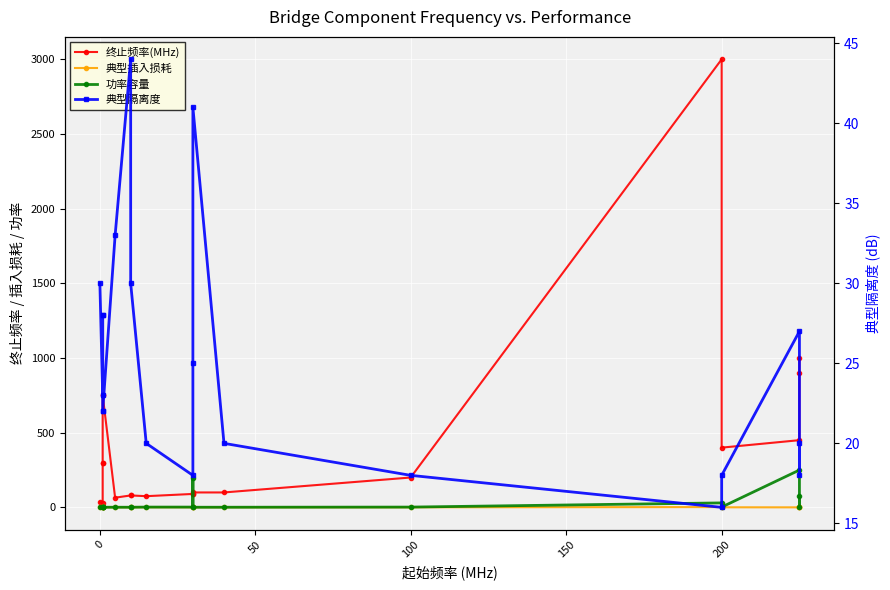

The value of 典型隔离度 at 11 is 6.8. True or false?

False